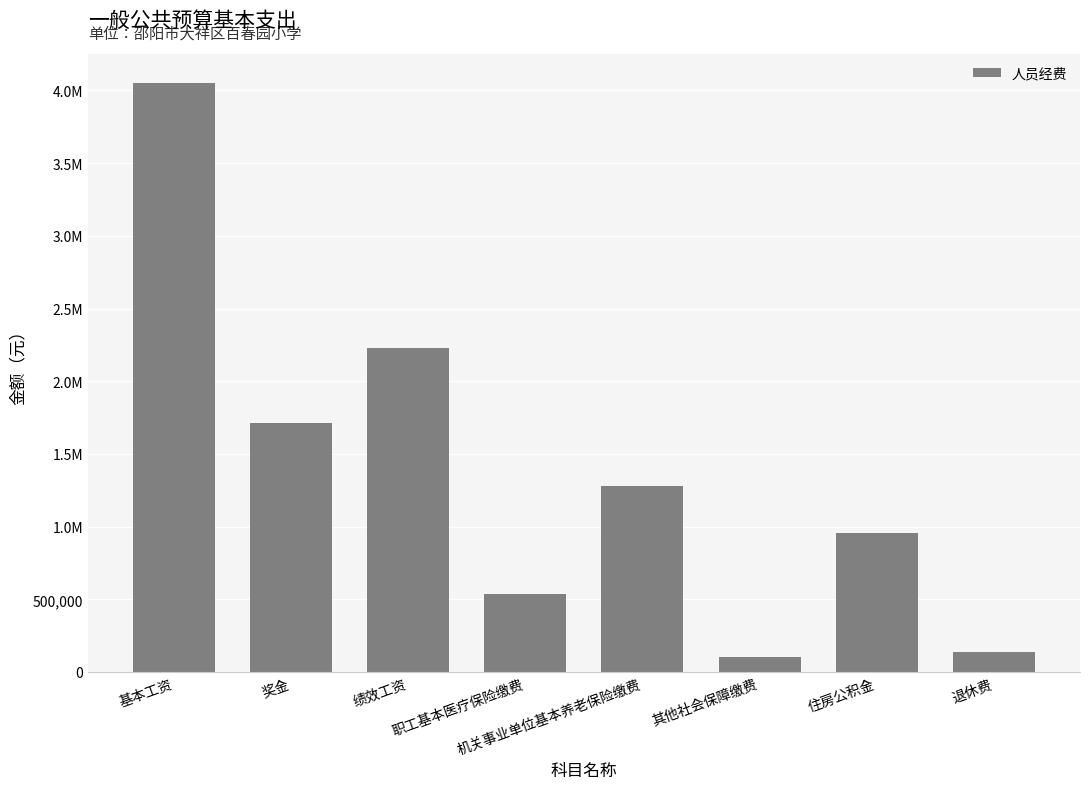

What is the approximate value at 住房公积金?

958982.4